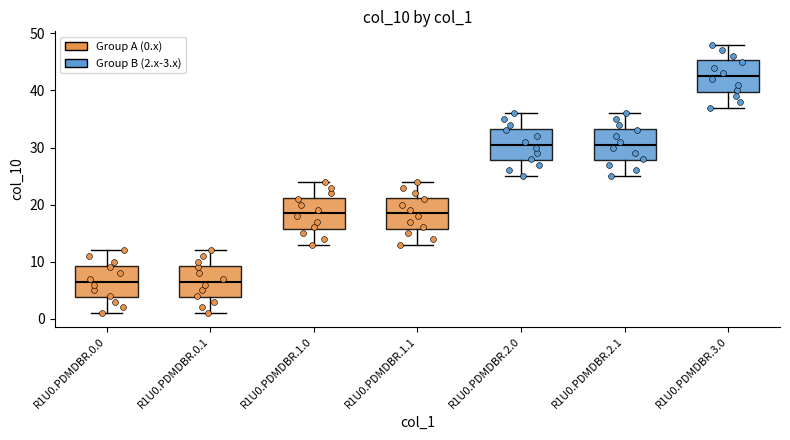

Which box has the highest median line?

R1U0.PDMDBR.3.0